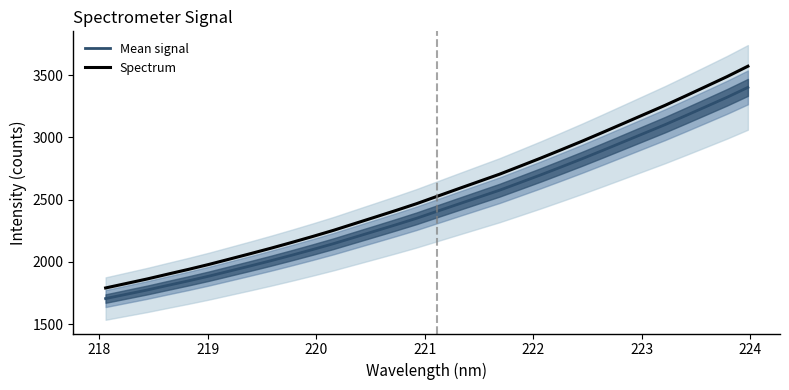

True or false: Mean signal and Spectrum intersect in this chart.

False